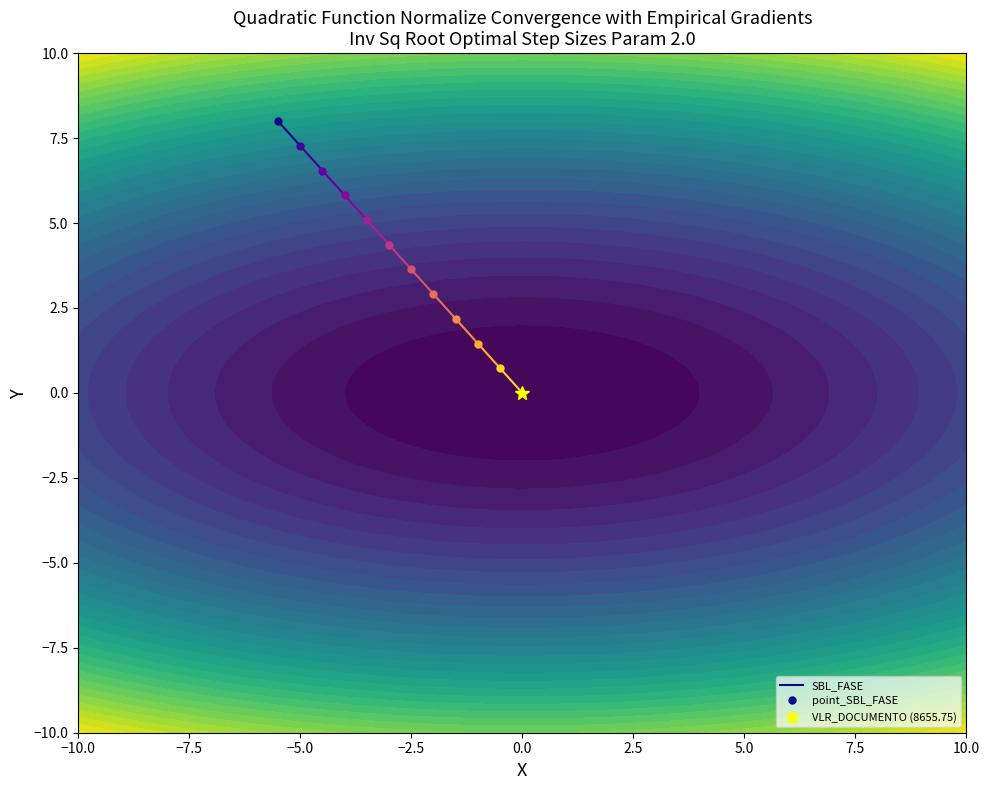

What is the difference between the maximum and minimum values?

0.7